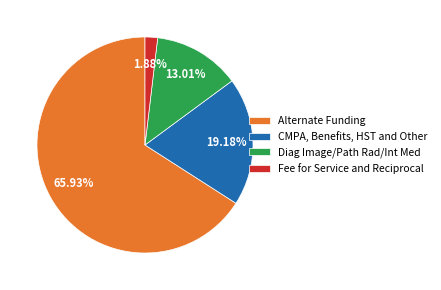

How many segments does this pie chart have?

4